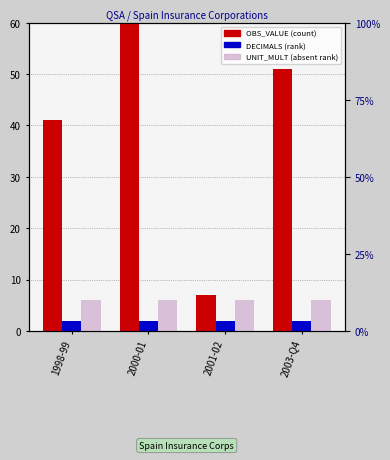

Count the number of categories in the chart.

4